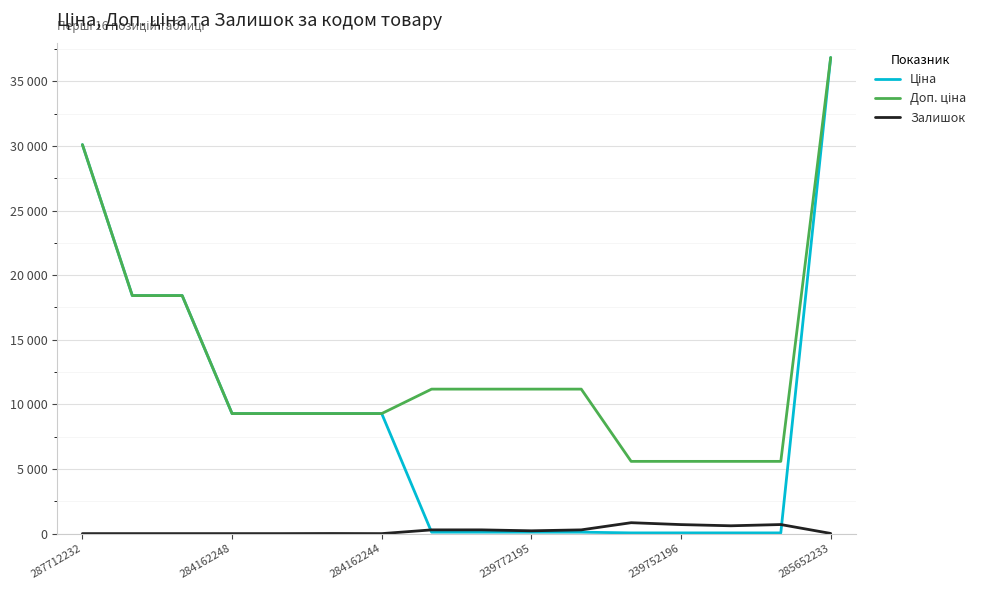

Does the chart display data point markers on the line(s)?

No